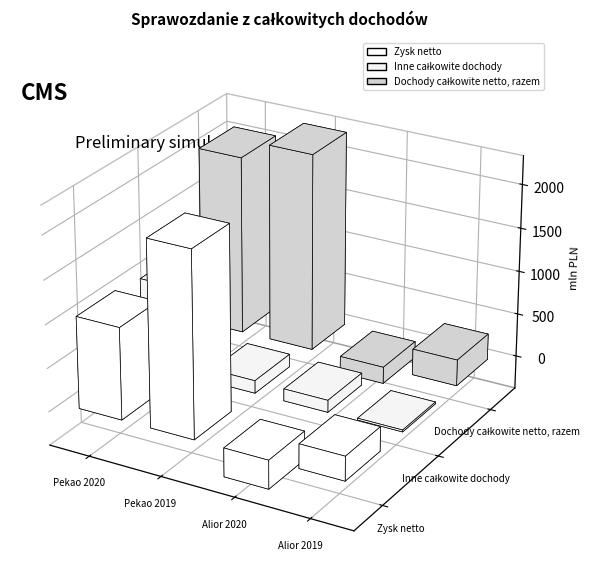

What is the value of the Inne całkowite dochody bar at the 1st from the left?

1001